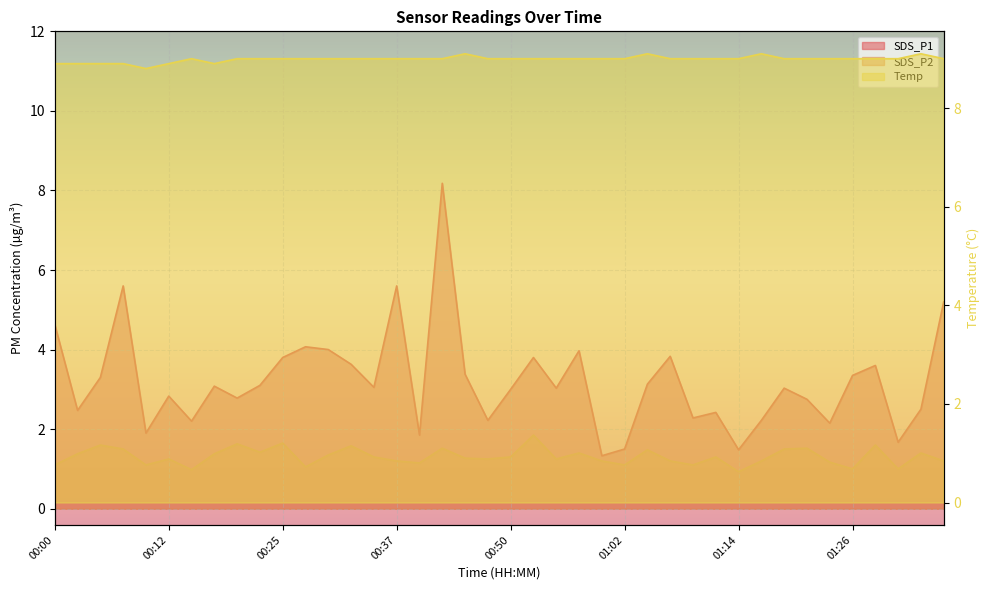

What is the sum of all SDS_P2 values?

52.4